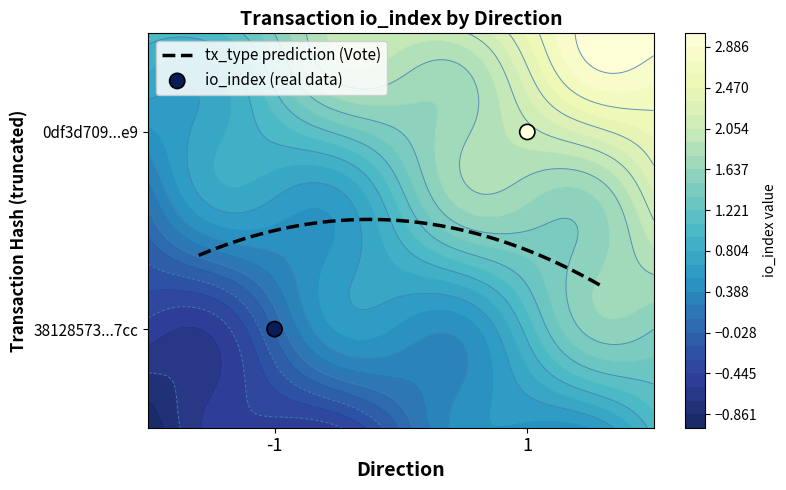

Reading left to right, list all the values displayed in this chart.

38128573277b63287999d7af1722c2a2e9cf7cc: direction=-1	io_index=0
0df3d7092fbca2f42a5a1b68b41d9a6d19fc2e9: direction=1	io_index=2